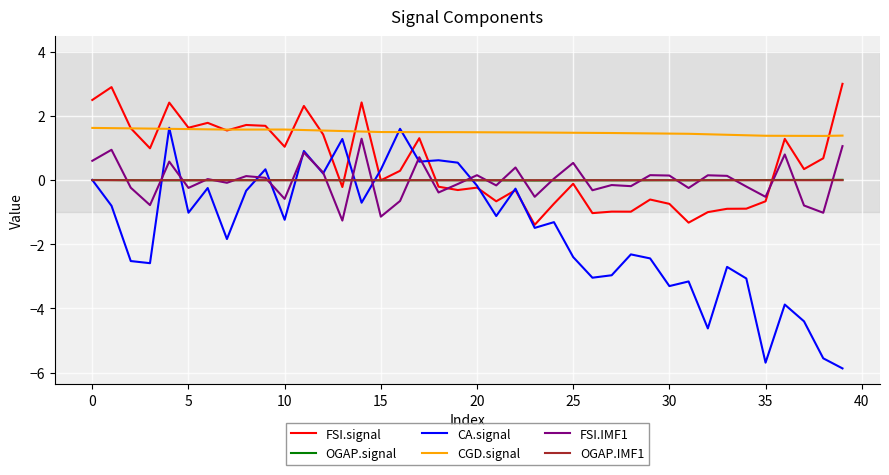

Which series ends up on top after the final intersection of FSI.signal and OGAP.IMF1?

FSI.signal